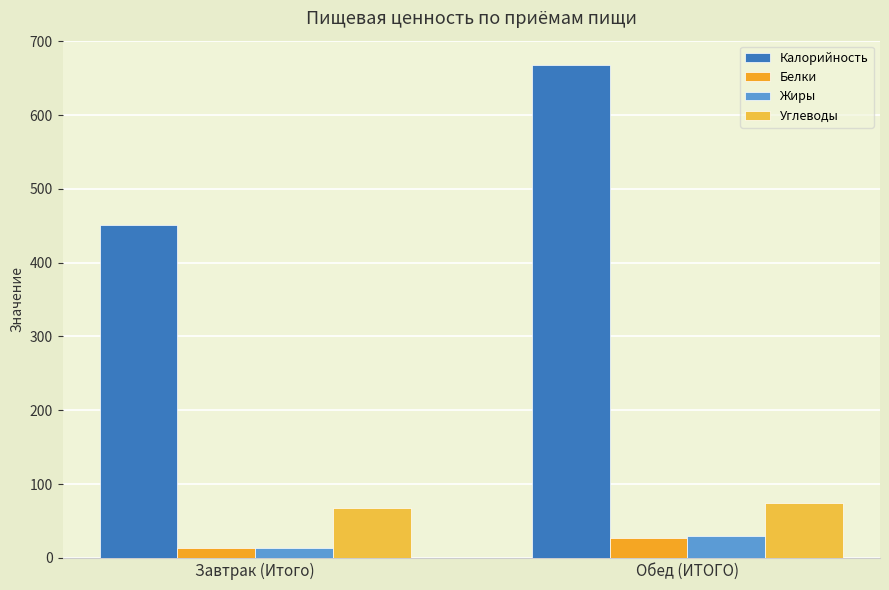

Reading left to right, list all the values displayed in this chart.

Калорийность: Завтрак (Итого)=451.2	Обед (ИТОГО)=667.4
Белки: Завтрак (Итого)=14.0	Обед (ИТОГО)=26.6
Жиры: Завтрак (Итого)=13.8	Обед (ИТОГО)=29.4
Углеводы: Завтрак (Итого)=67.4	Обед (ИТОГО)=74.1